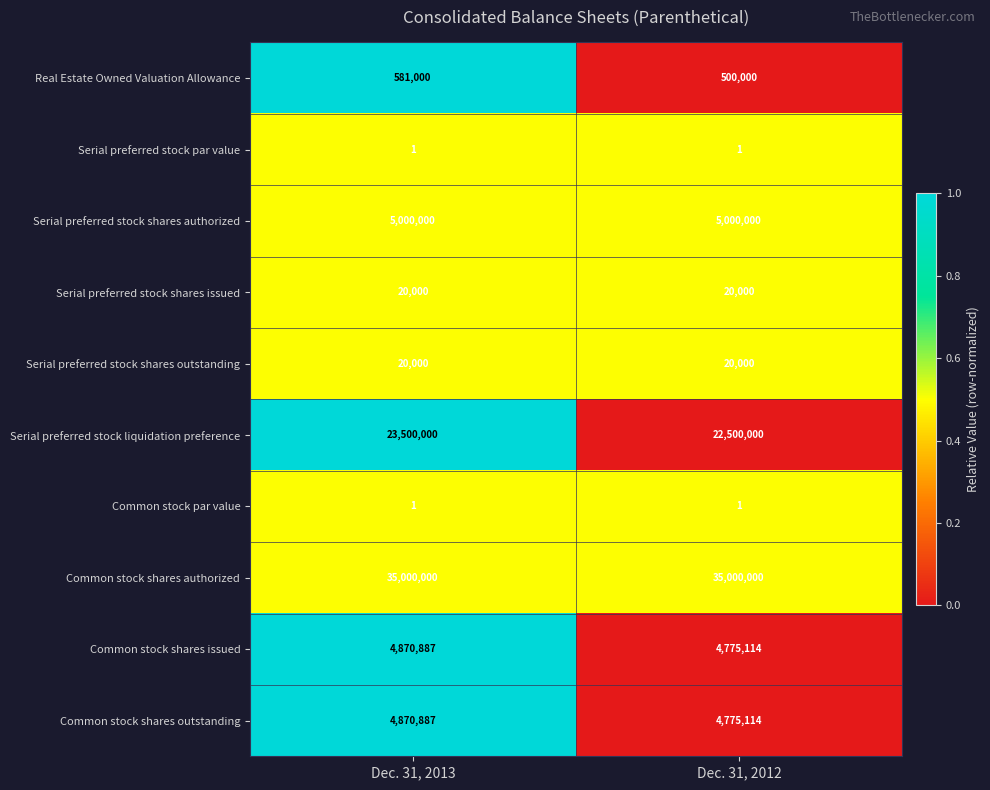

Read the Common stock shares issued value at Dec. 31, 2013.

4870887